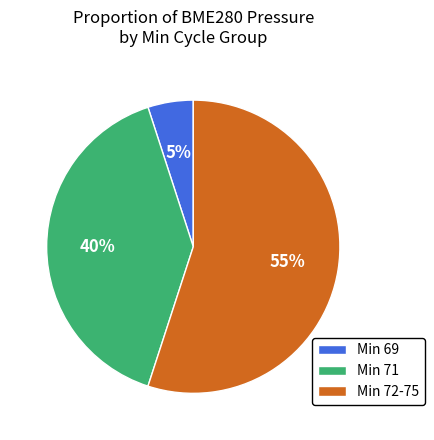

Which slice represents more than half of the pie?

Min 72-75